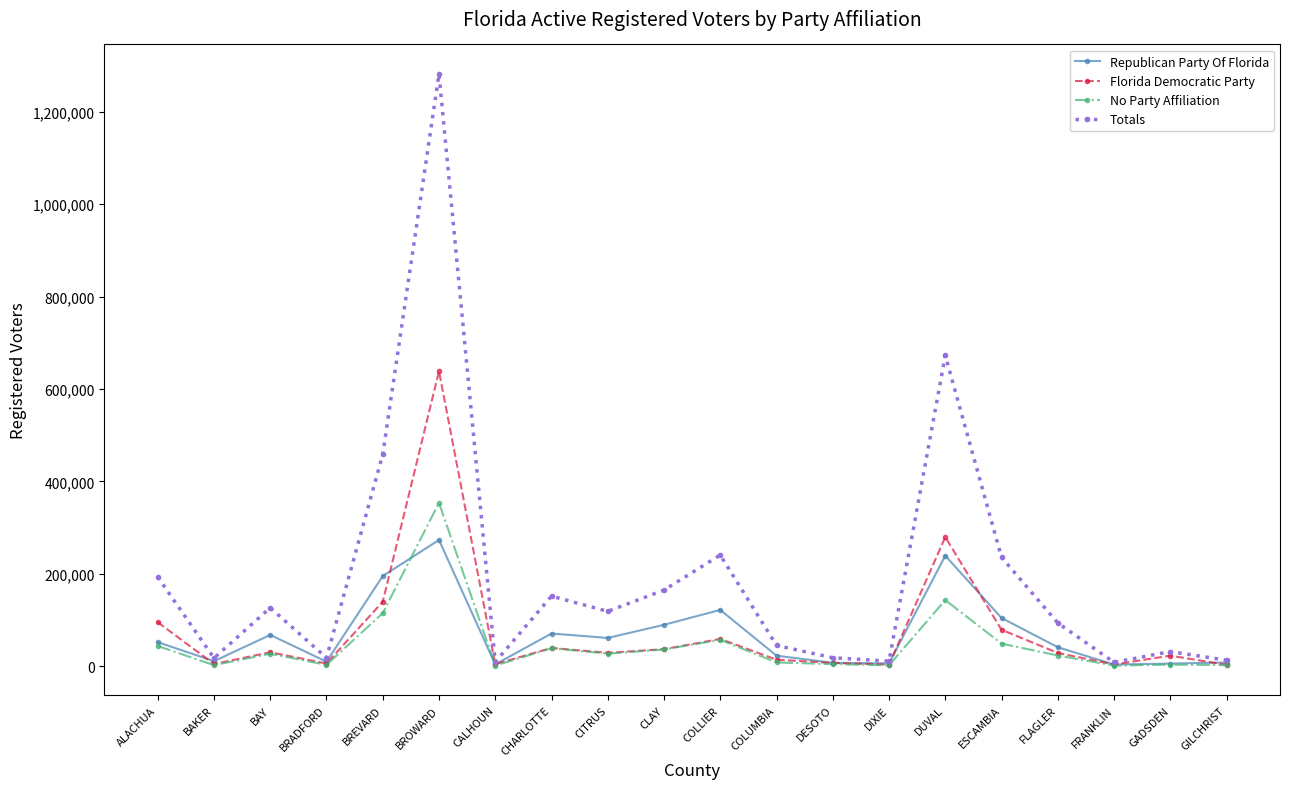

What is the spread (max minus min) of values at CHARLOTTE?

112705